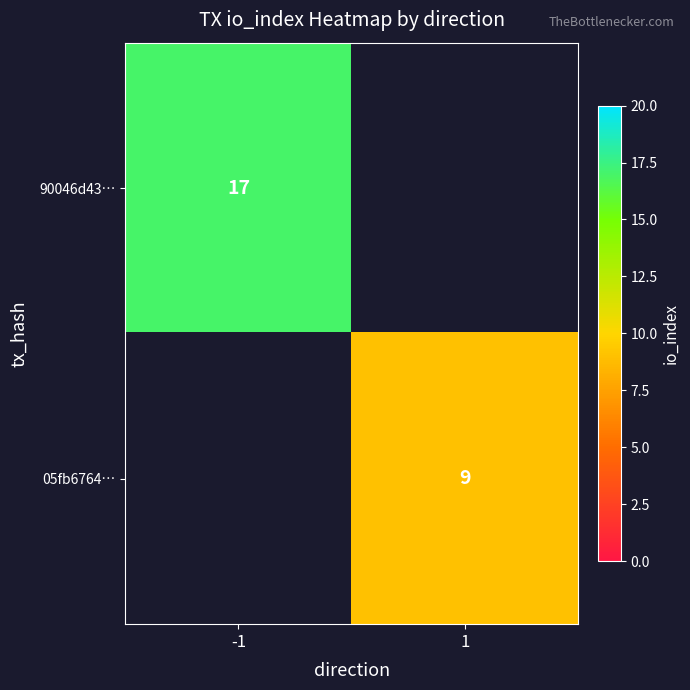

Is the value of 90046d43… at -1 greater than the value of 05fb6764… at 1?

Yes